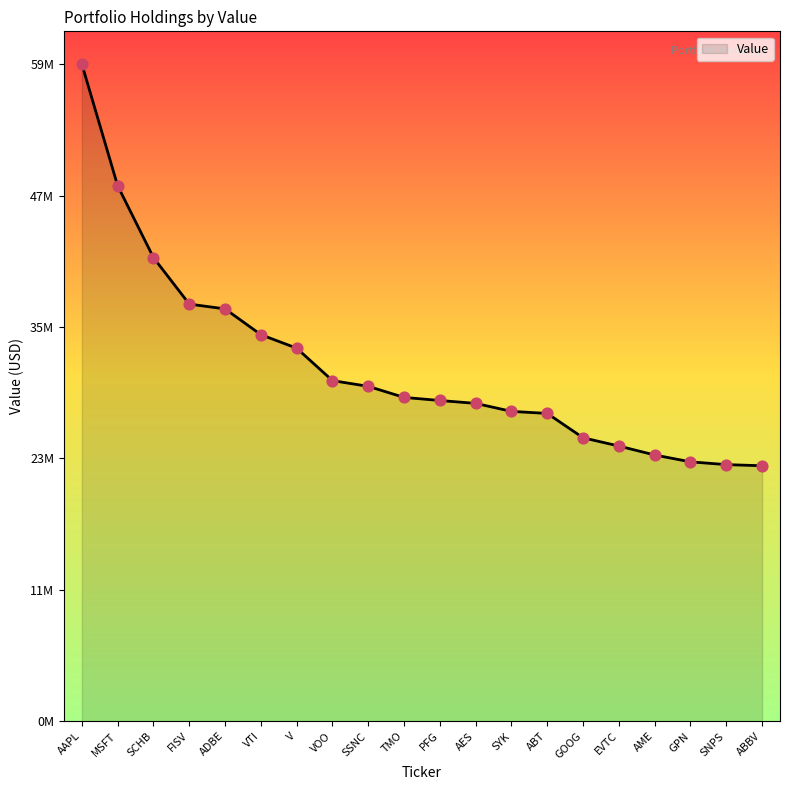

What is the change in value from SYK to GOOG?

-2396129